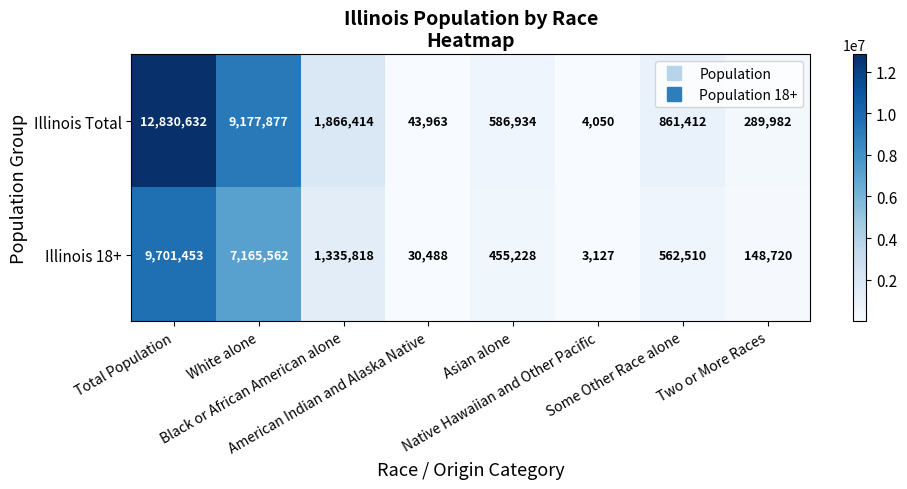

How many distinct data groups are displayed?

2